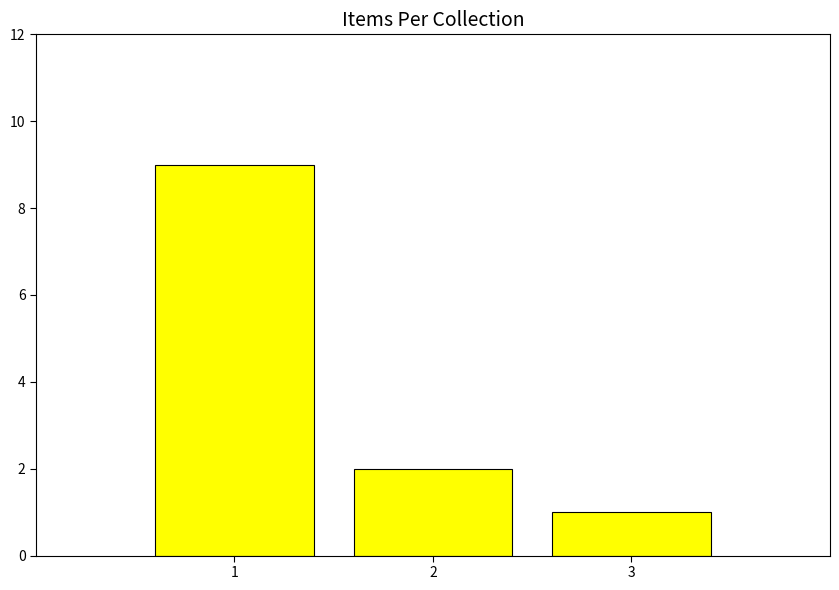

What is the minimum value shown in the chart?

1